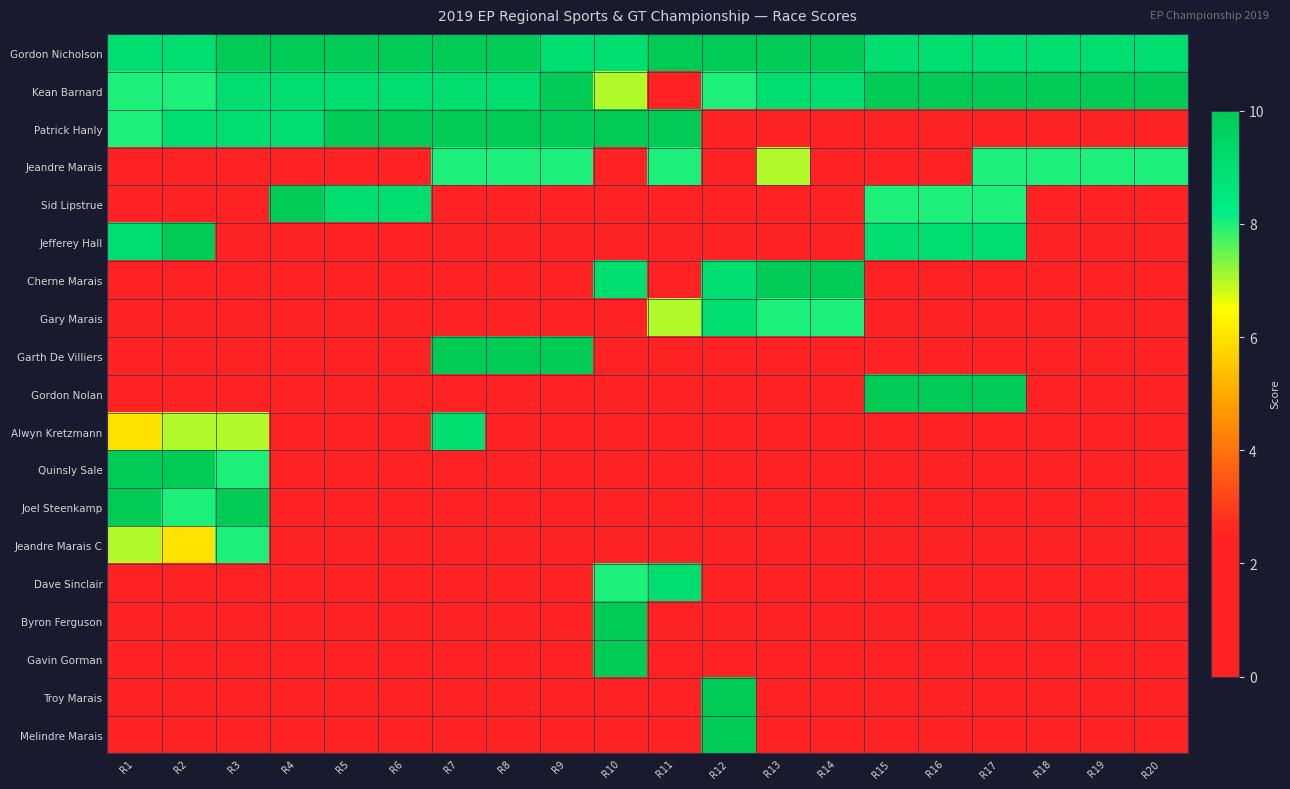

Which series has the largest total across all categories?

Gordon Nicholson